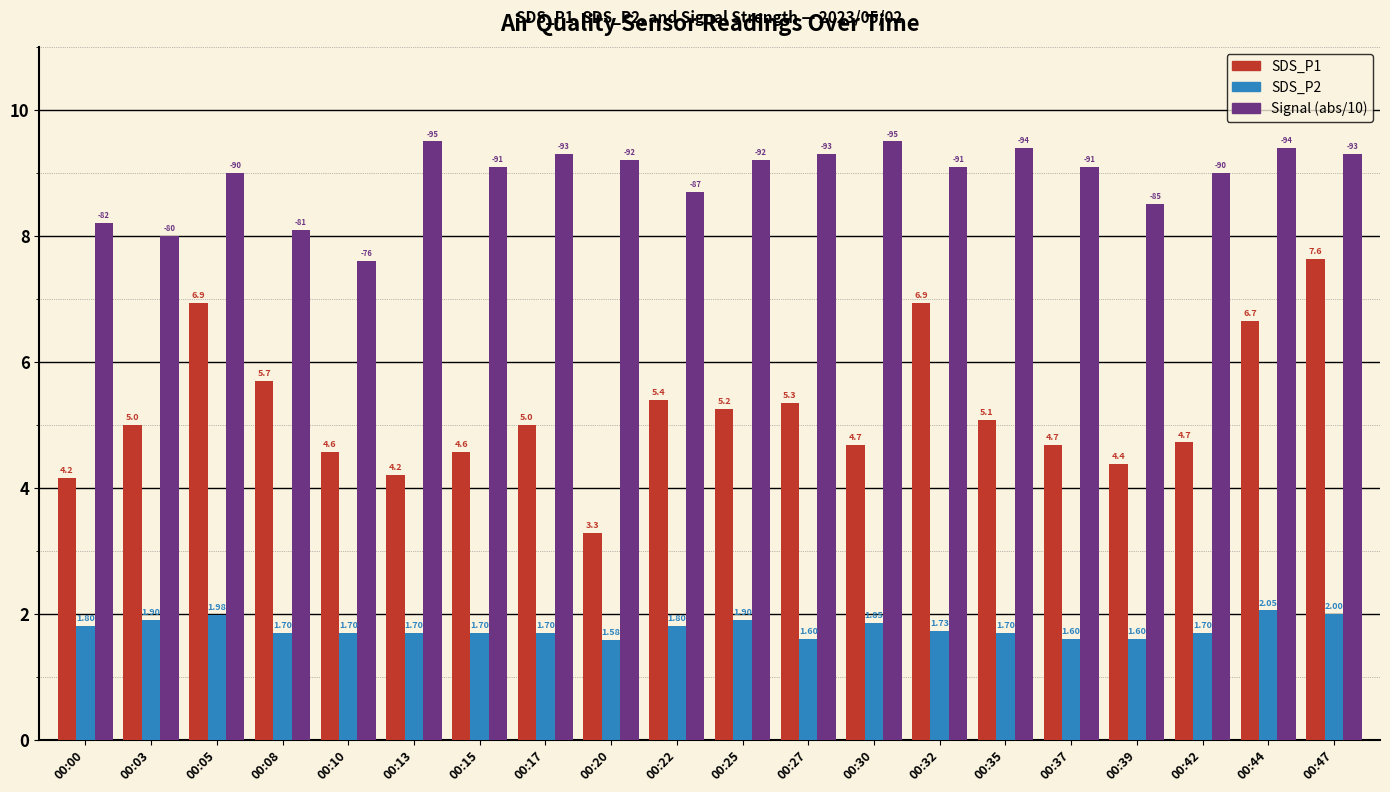

Which series has the largest range (max minus min)?

SDS_P1